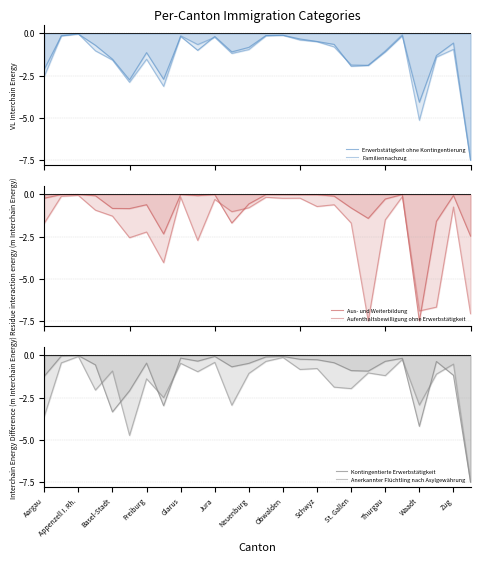

What is the difference between the maximum and minimum values in the Anerkannter Flüchtling nach Asylgewährung series?

7.4